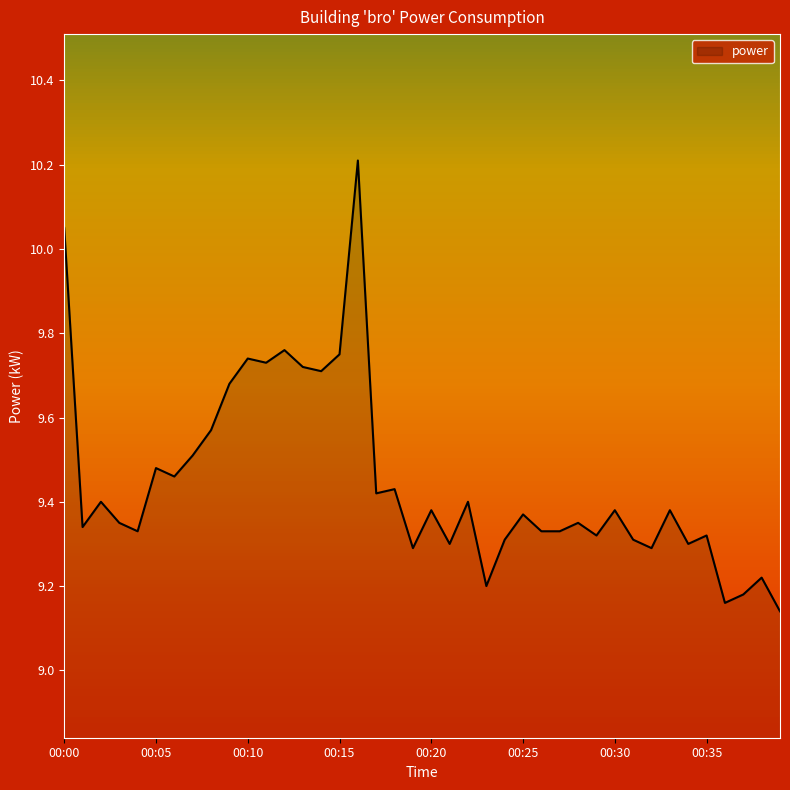

What is the difference between the maximum and minimum values?

1.1